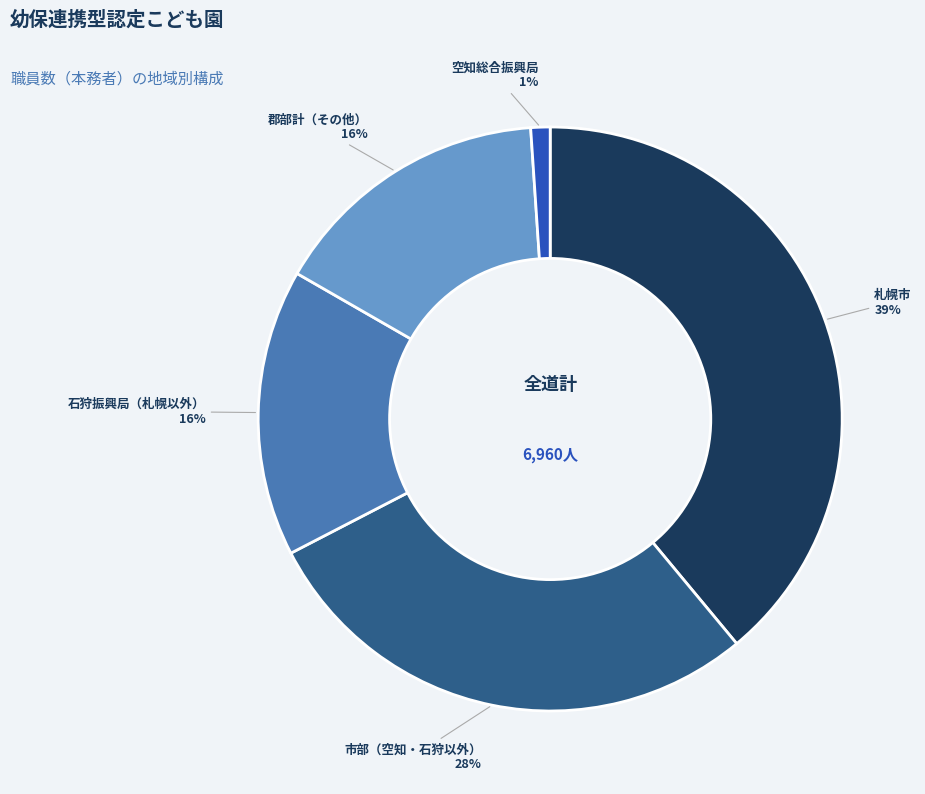

Combined, do 空知総合振興局 and 札幌市 account for over 50%?

No